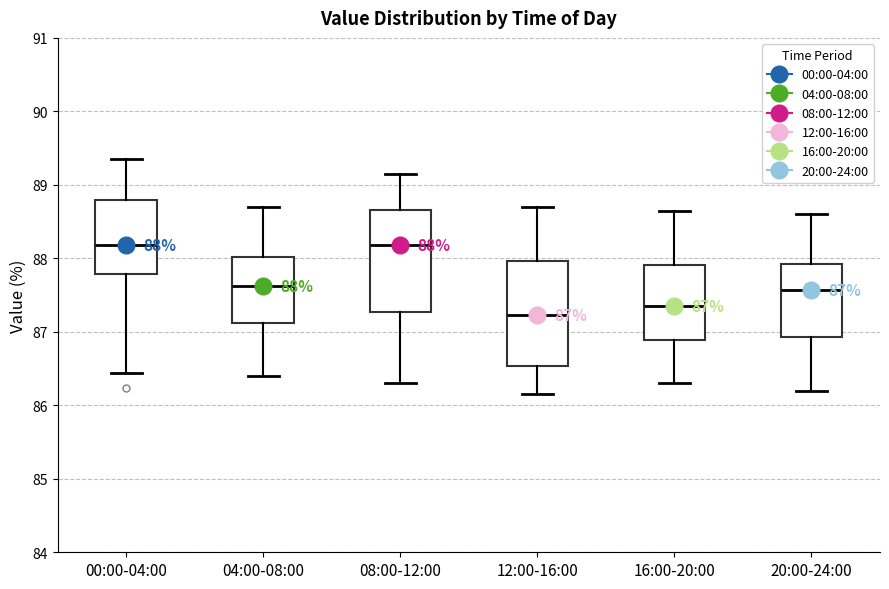

Which box has the lowest median line?

12:00-16:00